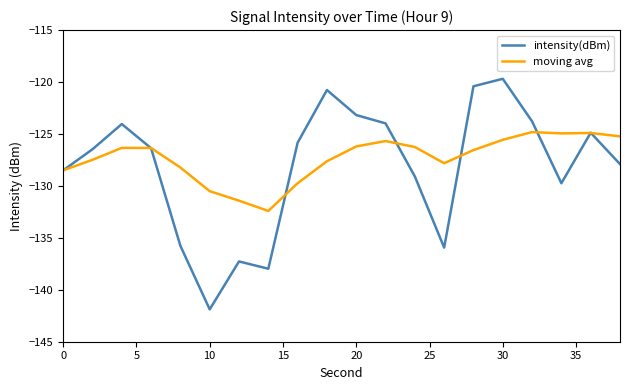

Which series has the largest range (max minus min)?

intensity(dBm)